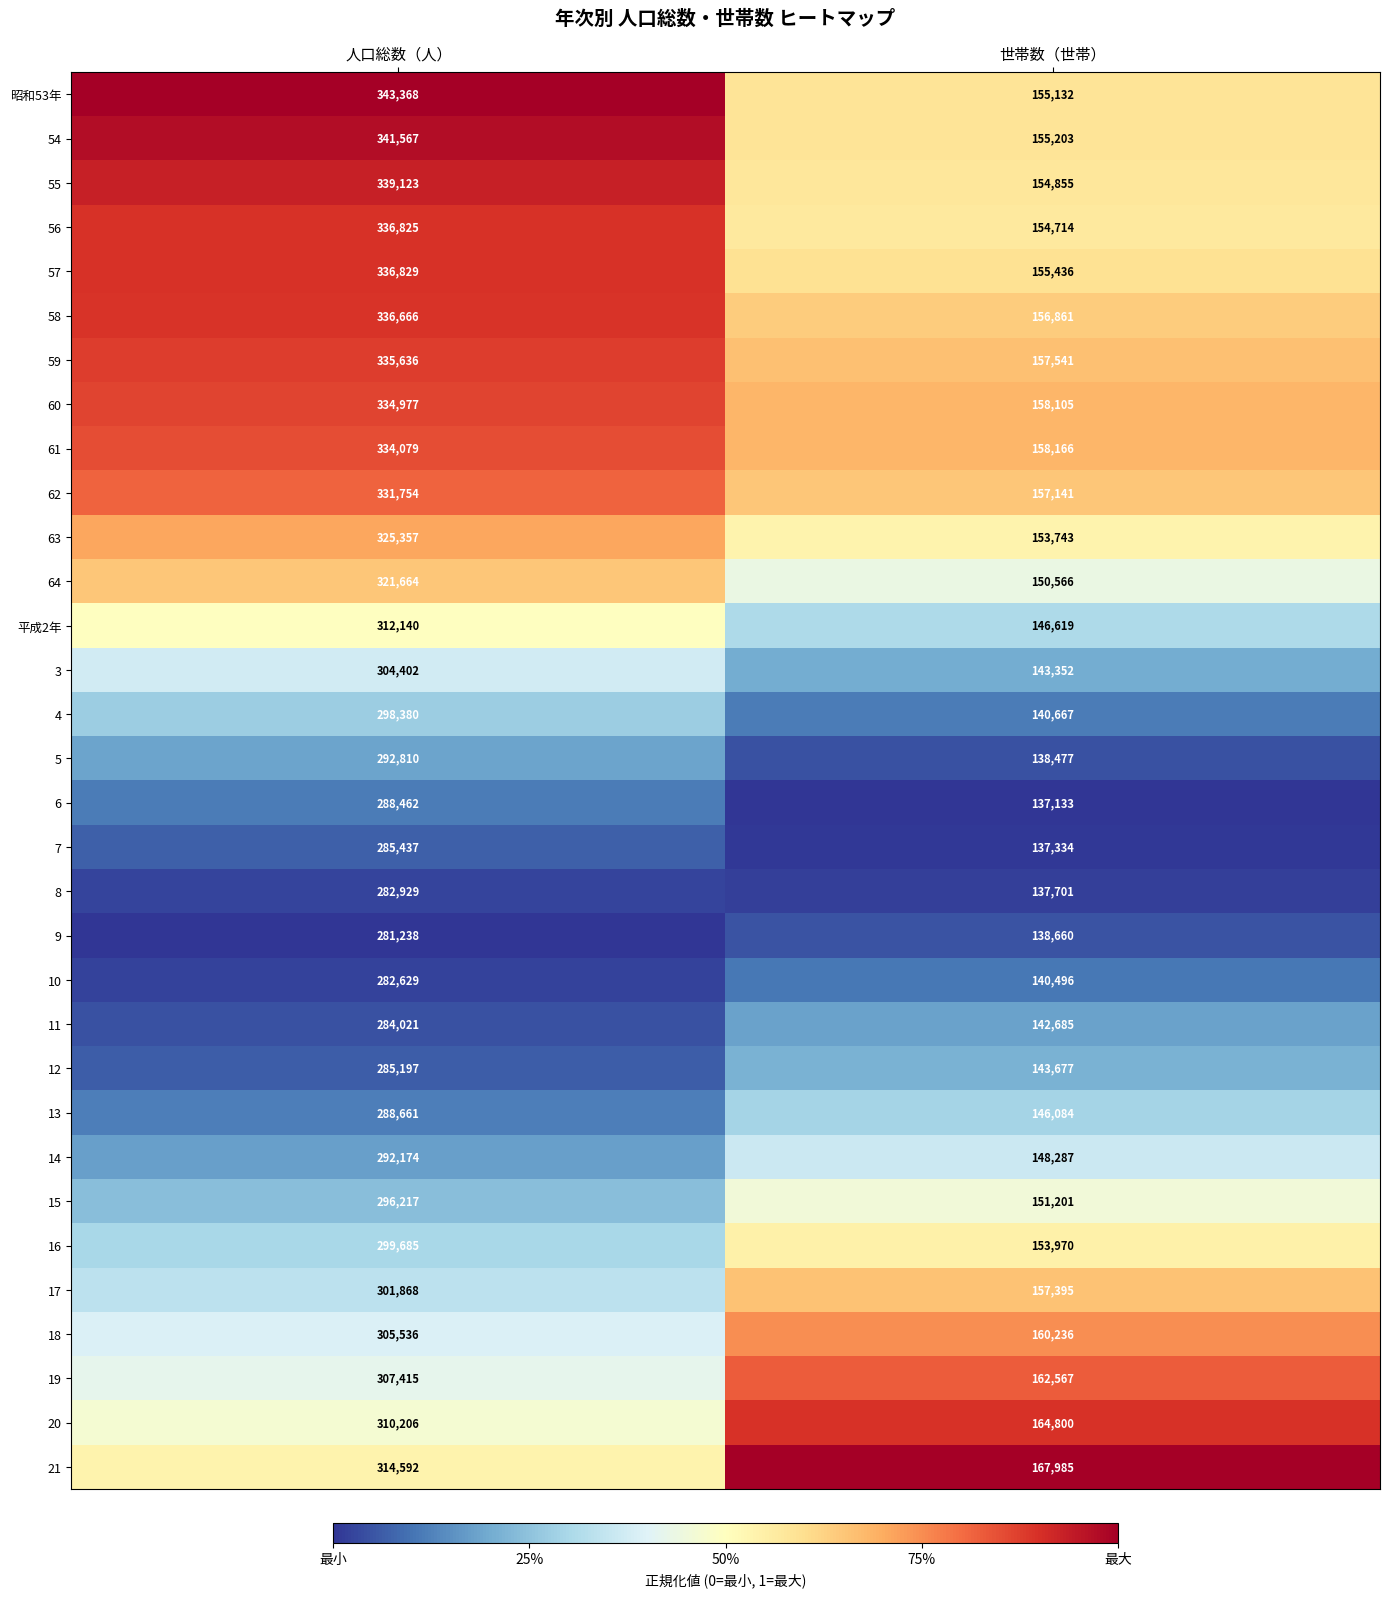

What is the difference between the highest and lowest values at 人口総数（人）?

62130